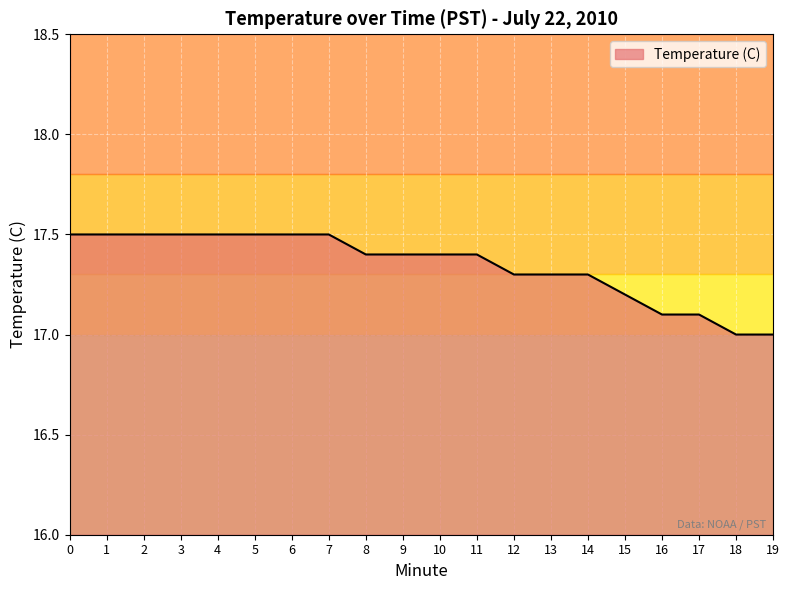

What is the minimum value shown in the chart?

17.0